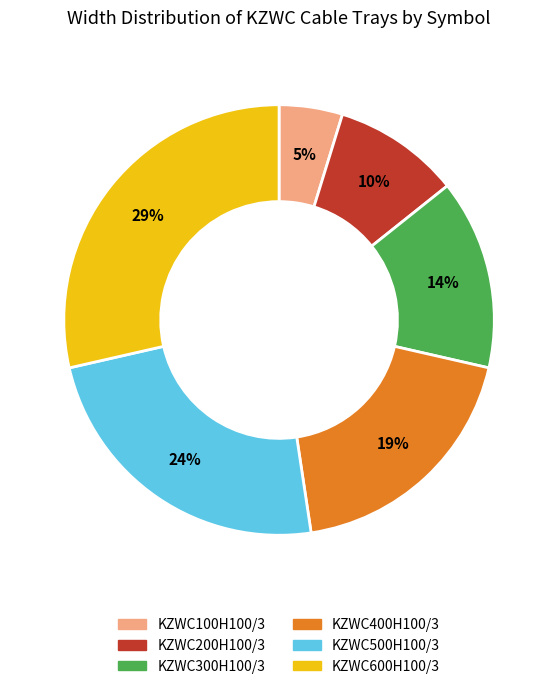

Does KZWC200H100/3 represent more than half of the total?

No